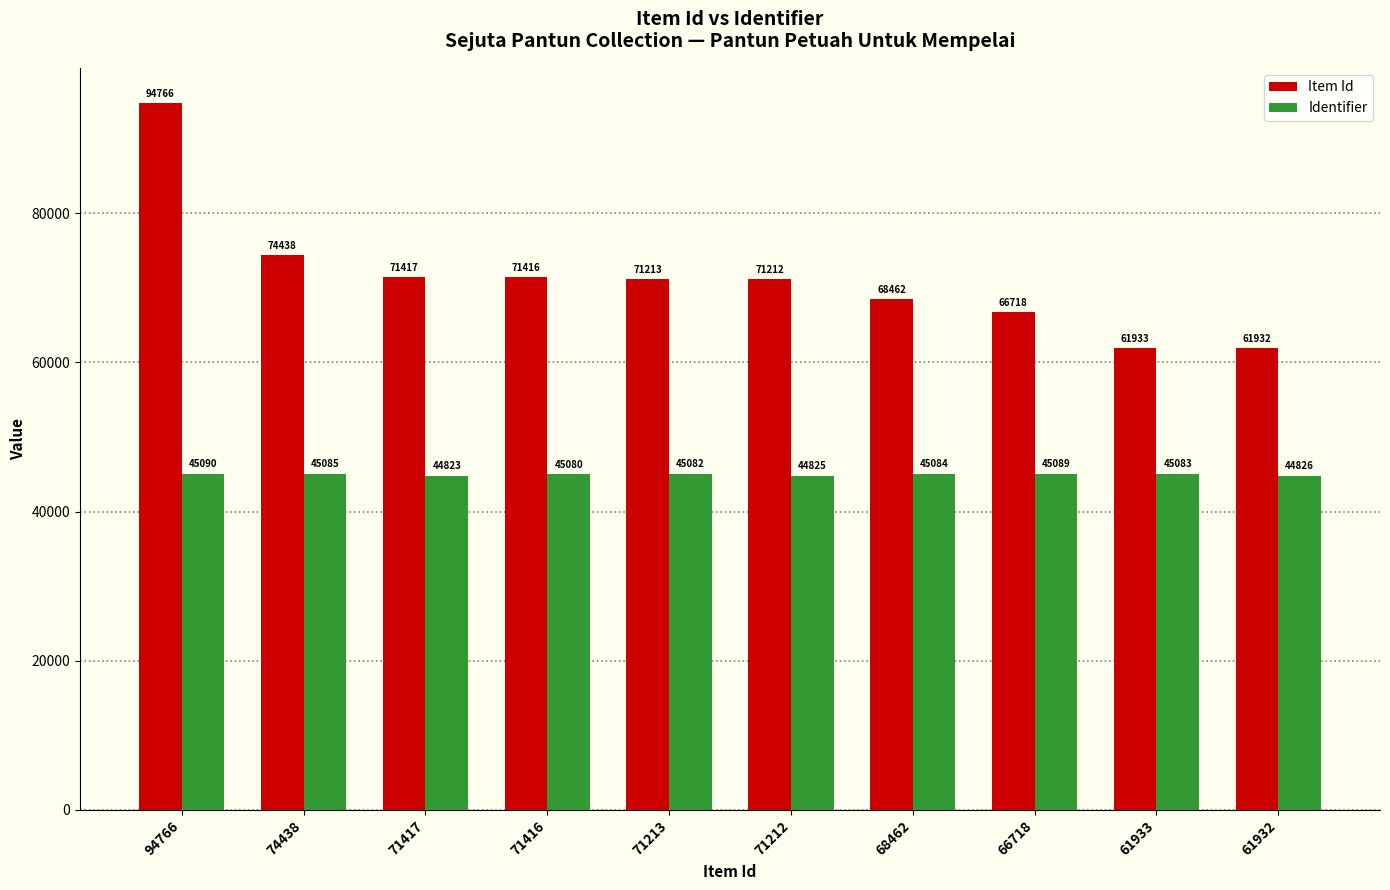

Reading left to right, extract all data points from this chart.

Item Id: 94766	74438	71417	71416	71213	71212	68462	66718	61933	61932
Identifier: 45090	45085	44823	45080	45082	44825	45084	45089	45083	44826